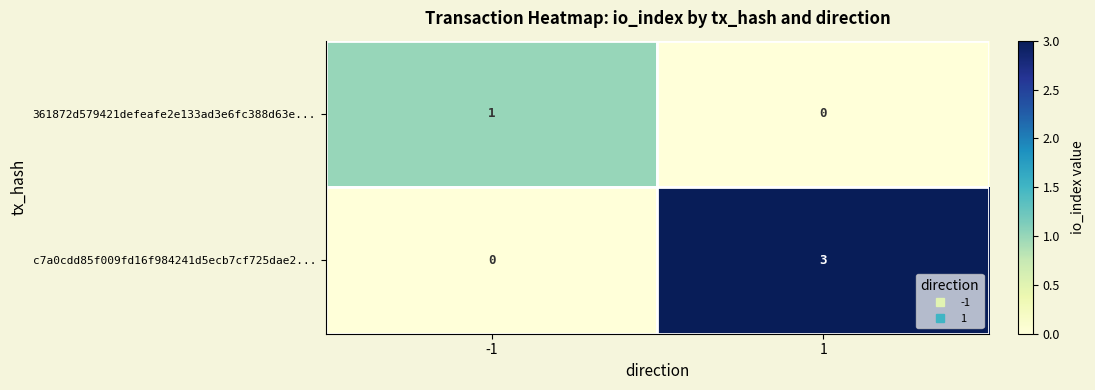

How many categories are shown in the chart?

2